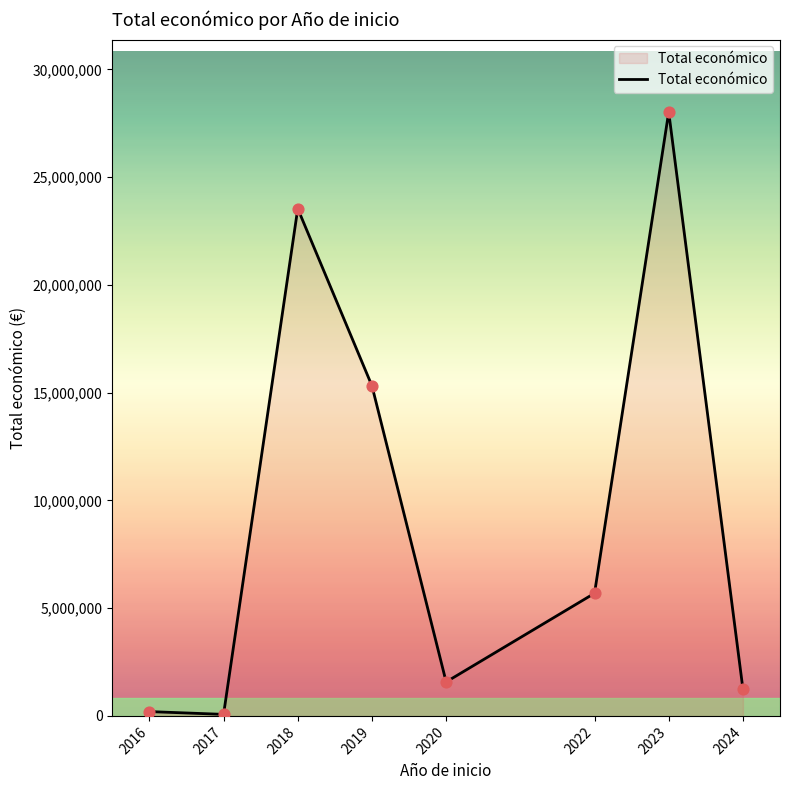

Approximately how many times larger is the value at 2020 compared to 2024?

1.3